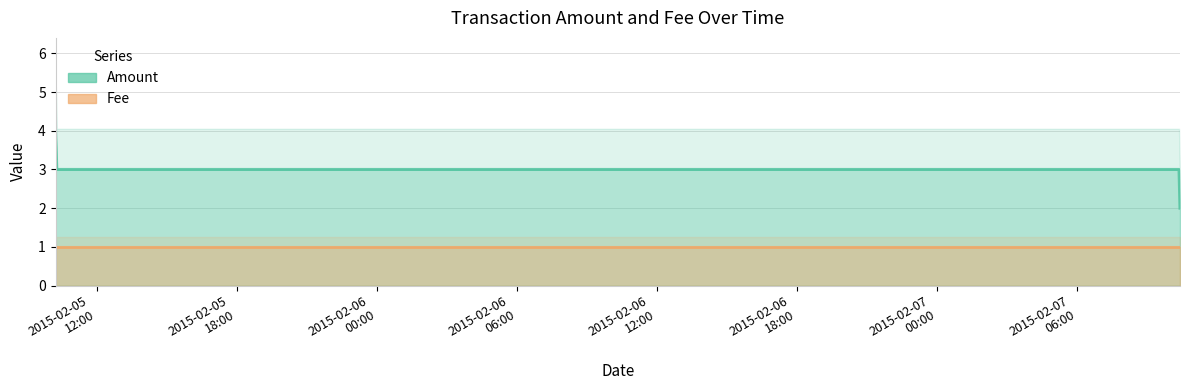

What is the sum of all values?

12